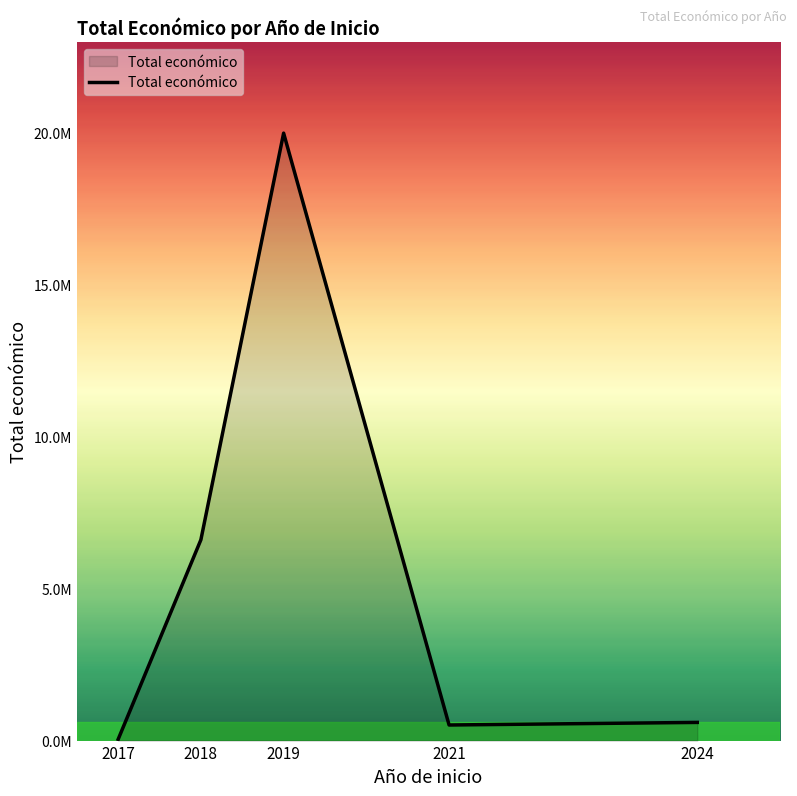

Is this an area chart (filled region under the line)?

Yes